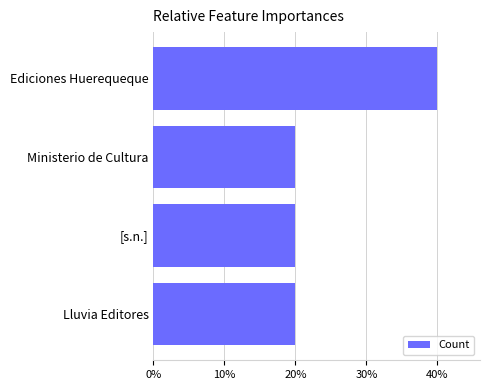

Which label corresponds to the largest value in the chart?

Ediciones Huerequeque